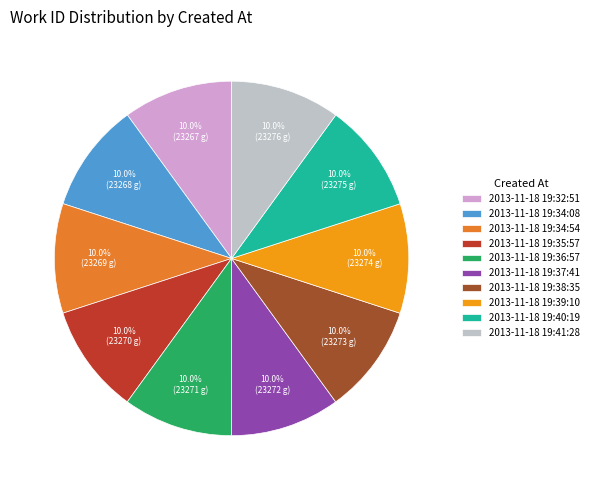

What percentage is the 2013-11-18 19:36:57 slice, to the nearest percent?

10%